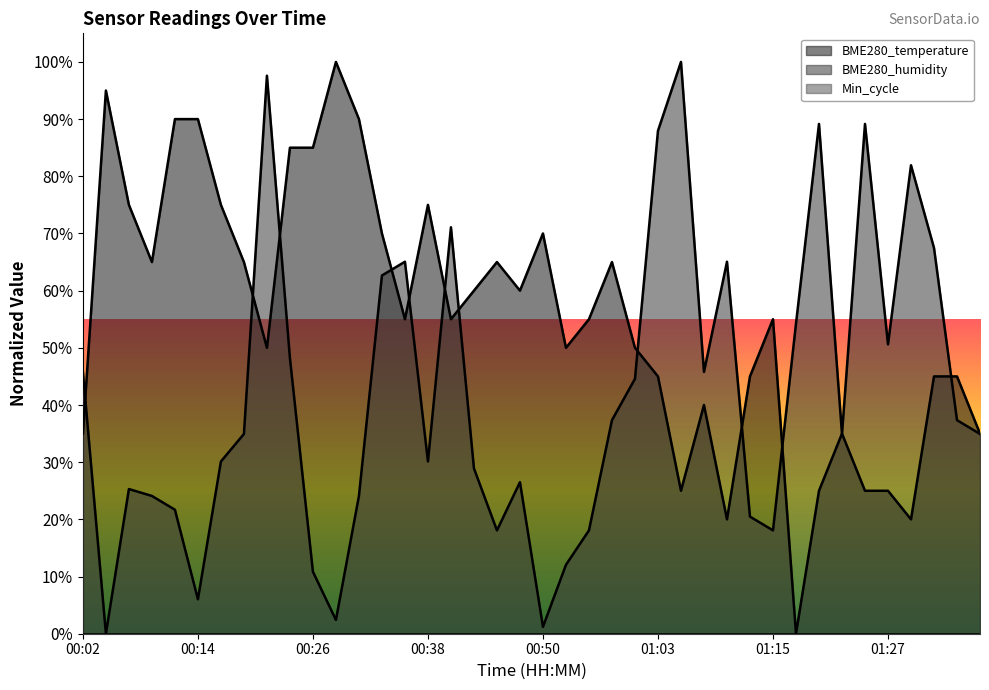

Which series has the largest total across all categories?

BME280_temperature